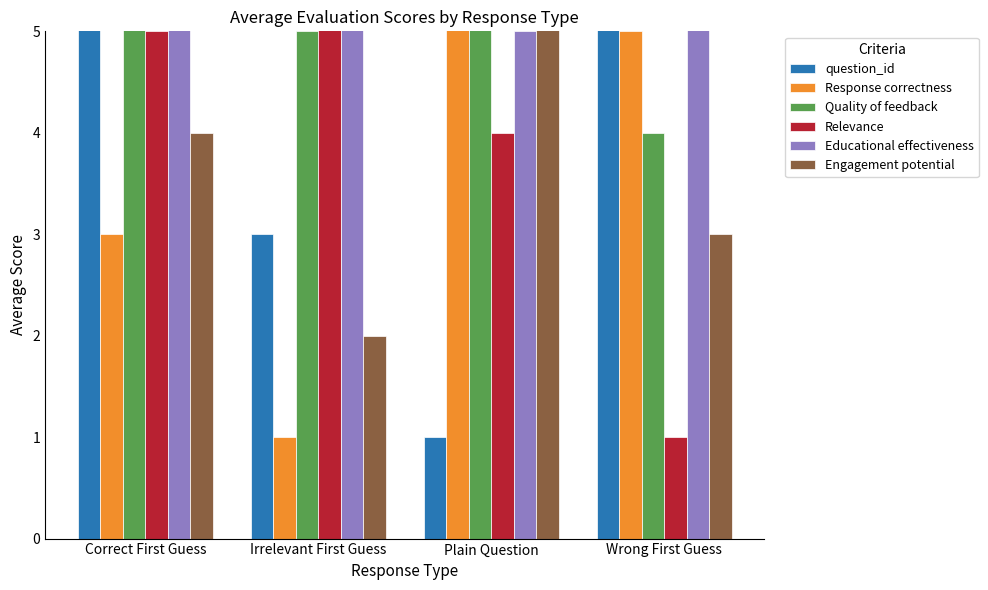

Which series changed the most between Correct First Guess and Plain Question?

question_id